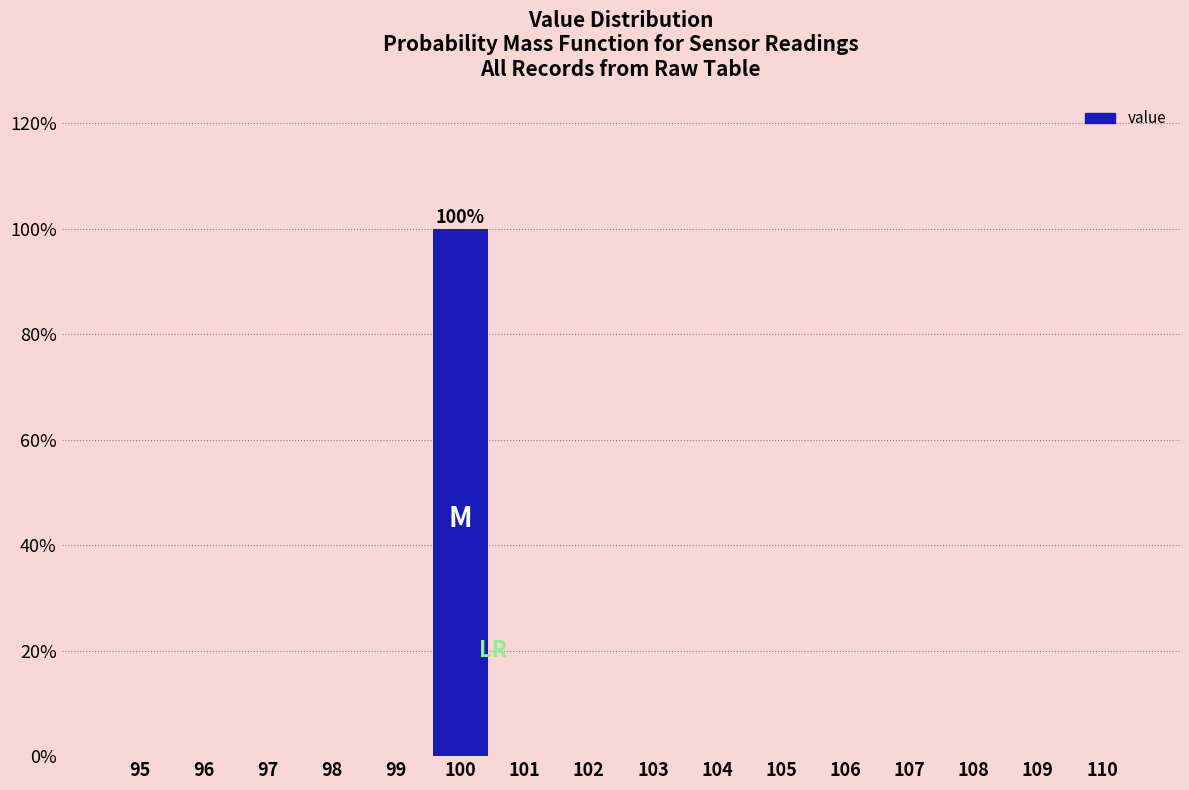

Reading right to left, what are all the values shown in this chart?

110=0	109=0	108=0	107=0	106=0	105=0	104=0	103=0	102=0	101=0	100=100	99=0	98=0	97=0	96=0	95=0